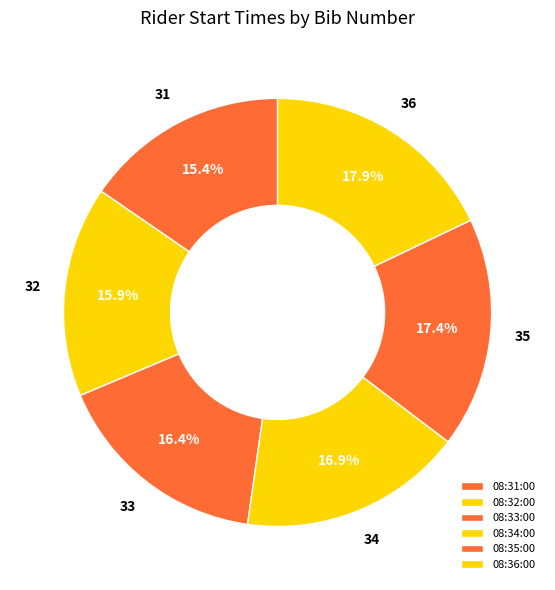

To the nearest percent, what is the average slice percentage?

17%